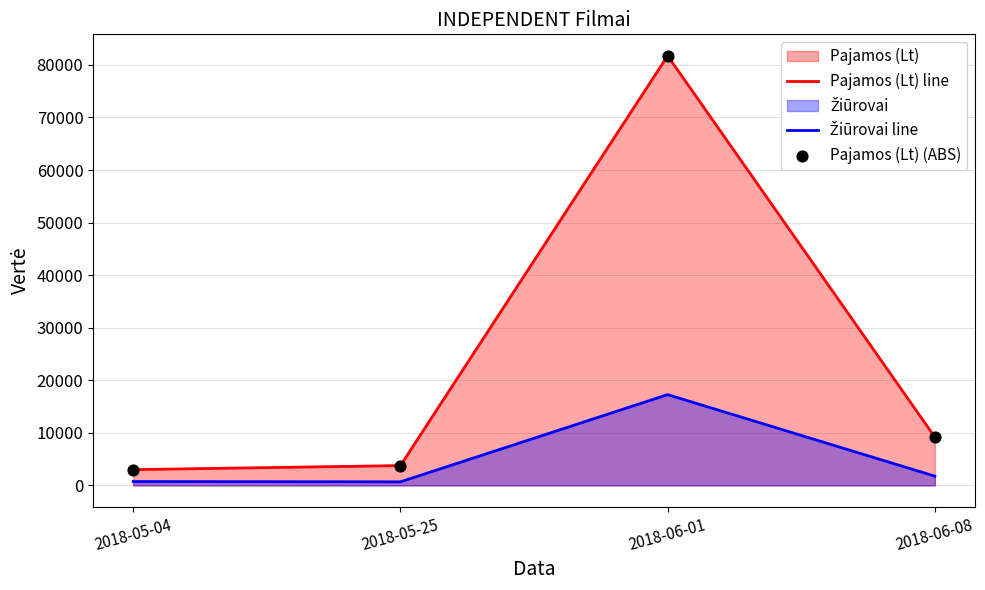

Which series contains the lowest Y value?

Žiūrovai line